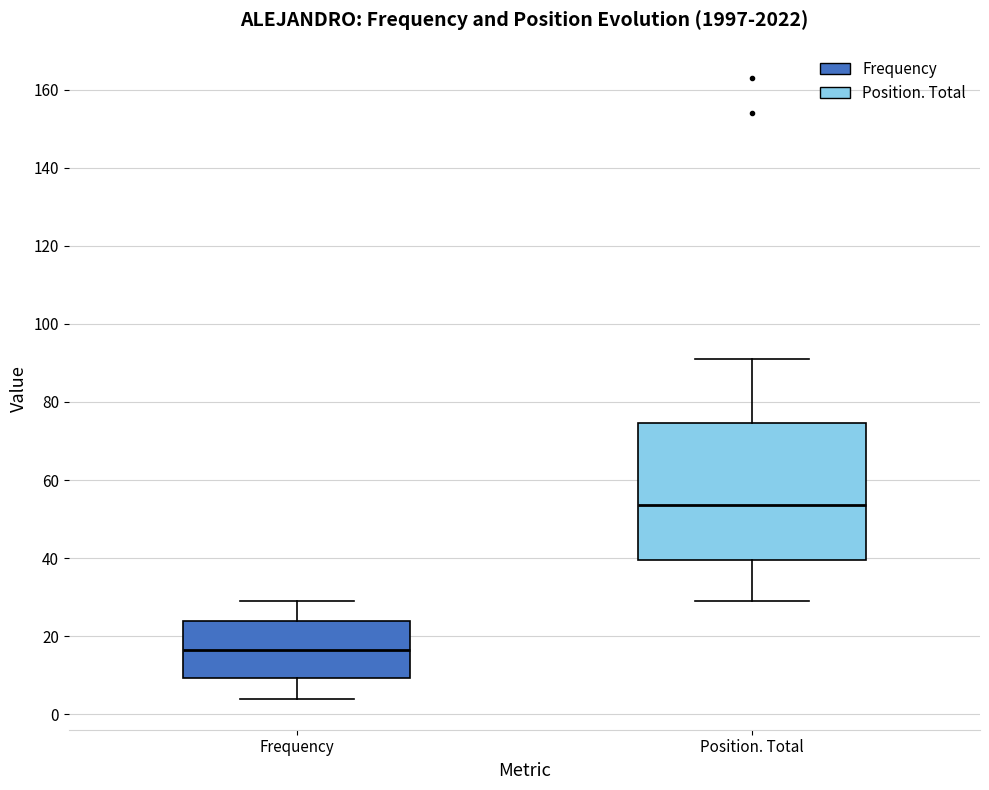

Reading left to right, read every box against the y-axis: the position of its median line, the range the box covers, and the ends of its whiskers. The values are not printed on the chart, so give them approximately, as read against the axis.

Frequency: median 16, box 10 to 24, whiskers 4 to 30
Position. Total: median 54, box 40 to 74, whiskers 30 to 92